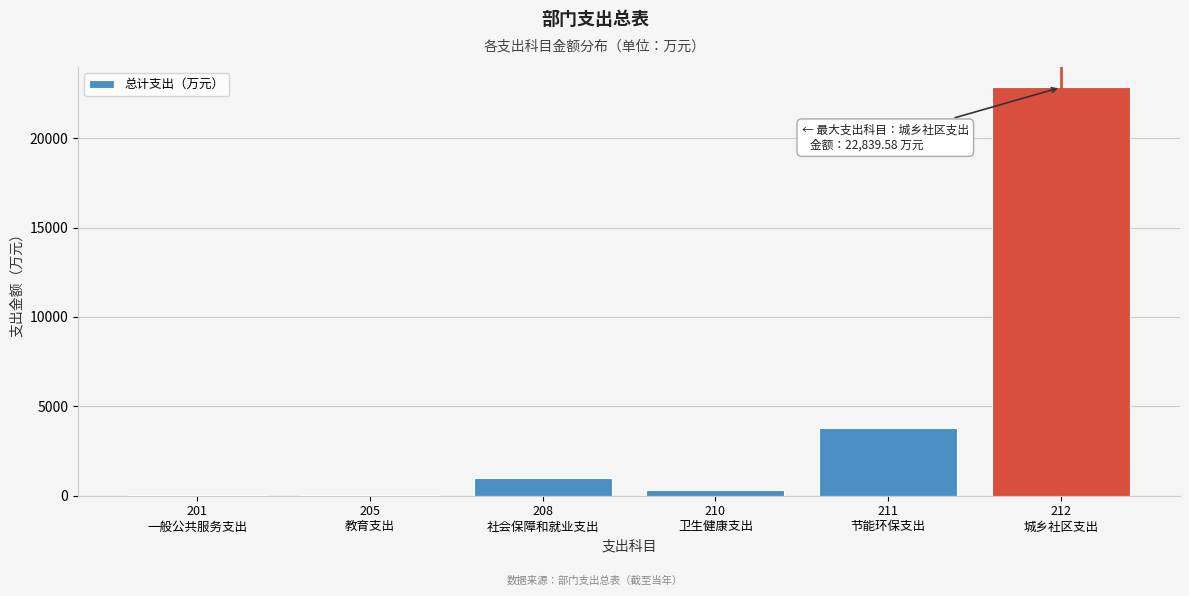

What is the maximum value shown in the chart?

22839.6